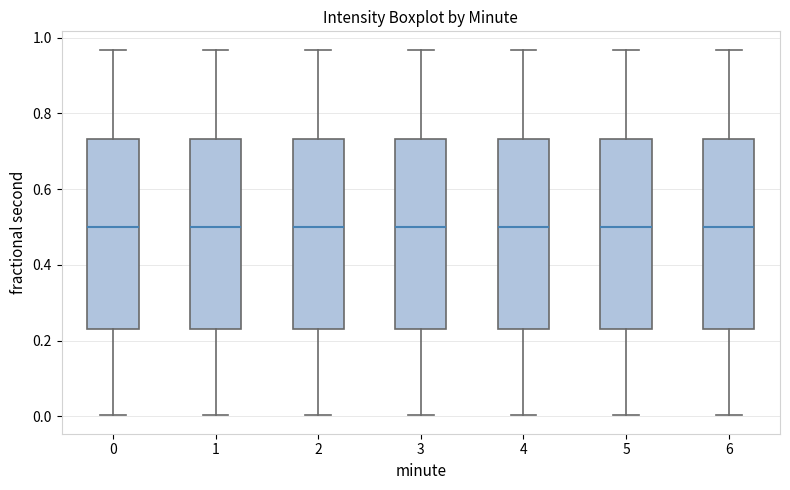

Where does the median line of the box at x = 5 sit on the y-axis? The values are not printed on the chart, so give them approximately, as read against the axis.

0.50